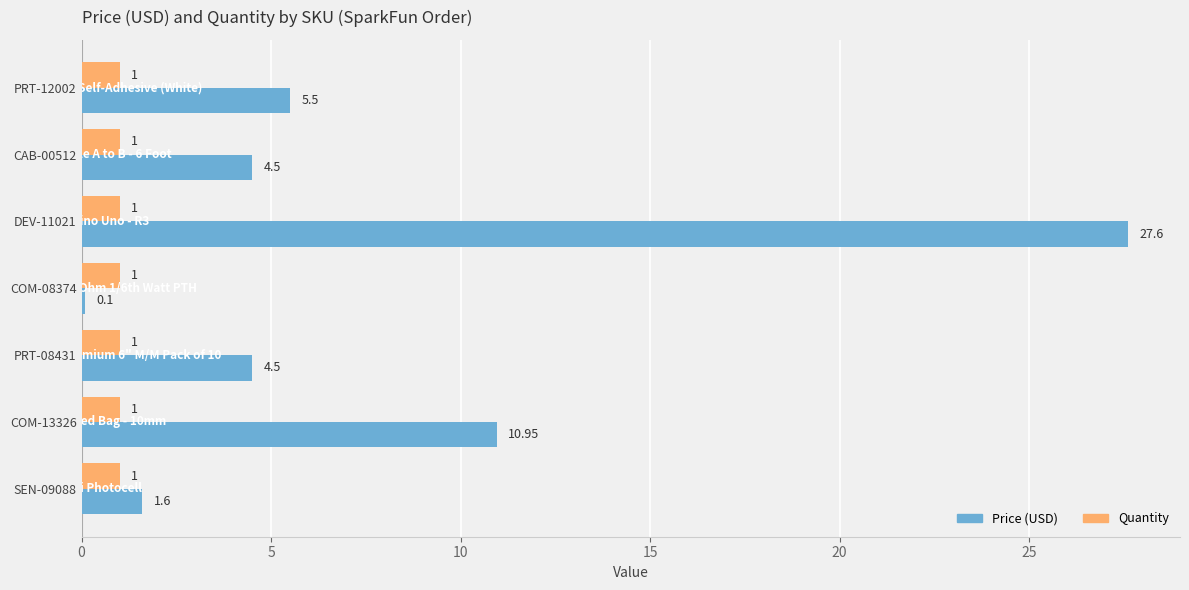

Which series changed the most between PRT-12002 and COM-08374?

Price (USD)